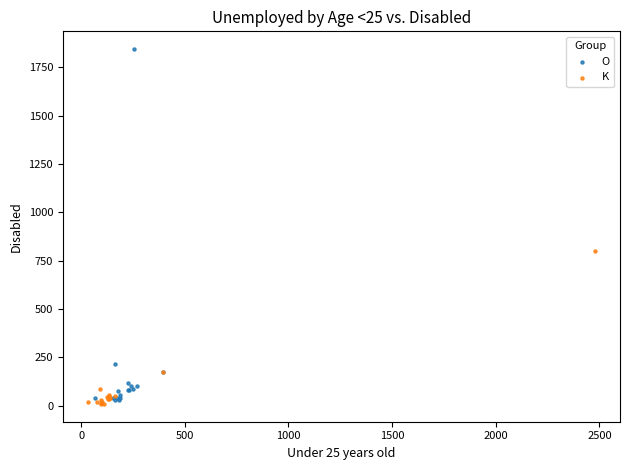

What are all the series names shown in the legend?

O, K